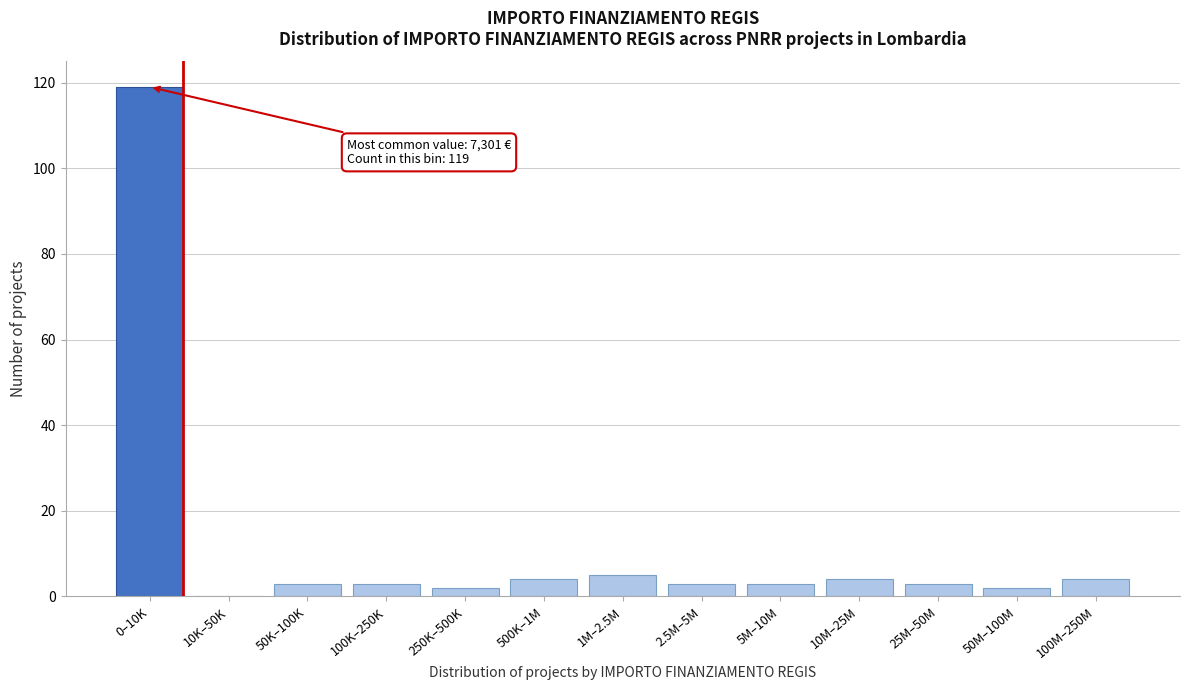

Reading left to right, transcribe all the data shown in this chart.

0–10K=119	10K–50K=0	50K–100K=3	100K–250K=3	250K–500K=2	500K–1M=4	1M–2.5M=5	2.5M–5M=3	5M–10M=3	10M–25M=4	25M–50M=3	50M–100M=2	100M–250M=4